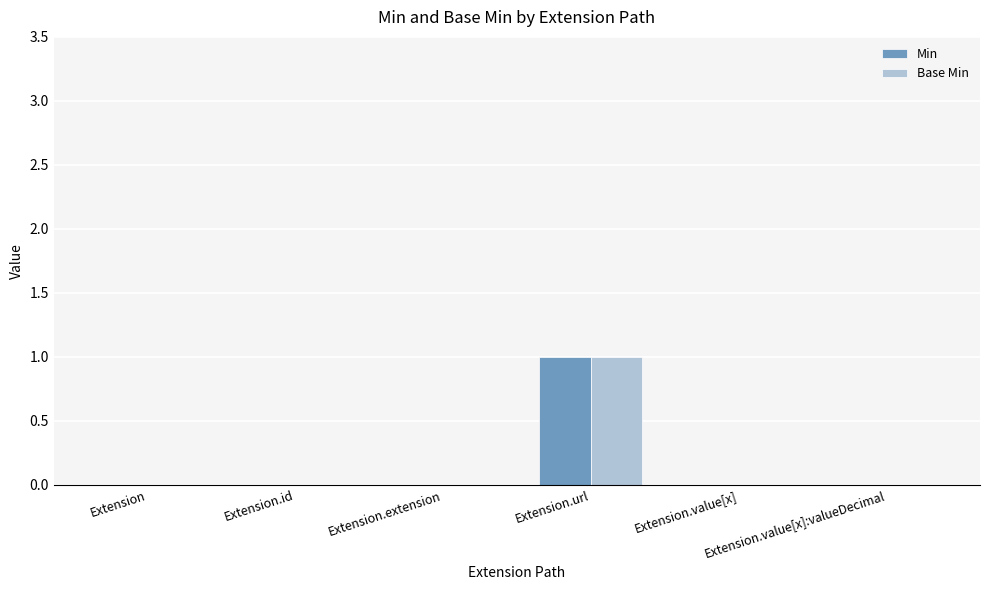

What is the sum of the Base Min values at Extension.url and Extension.value[x]:valueDecimal?

1